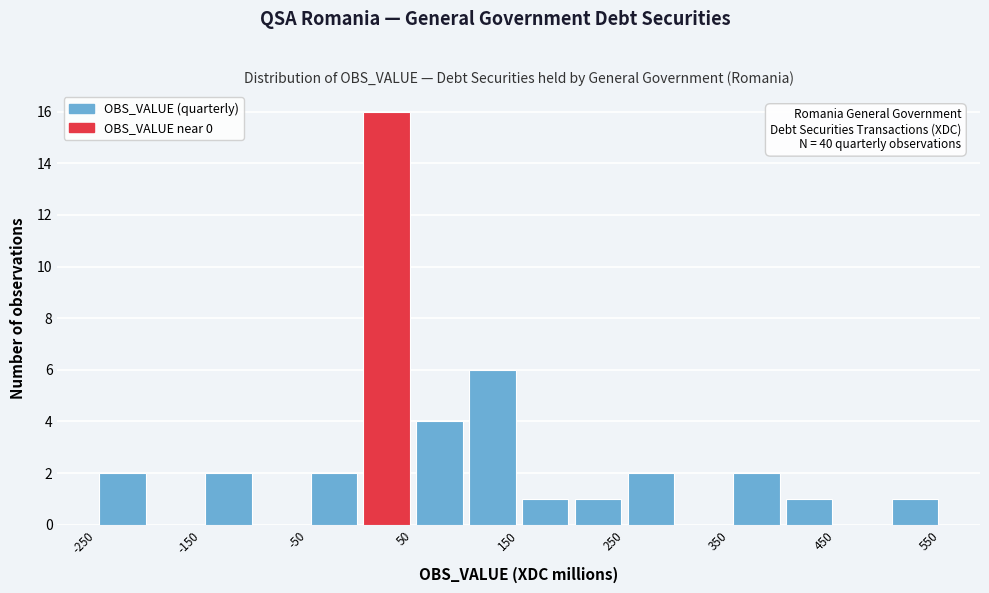

Which range on the x-axis has the tallest bar?

0 to 50